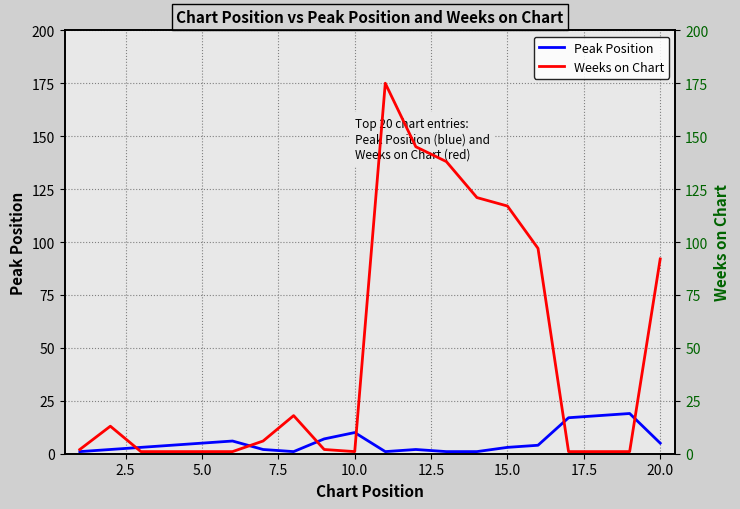

What is the greatest value displayed?

175